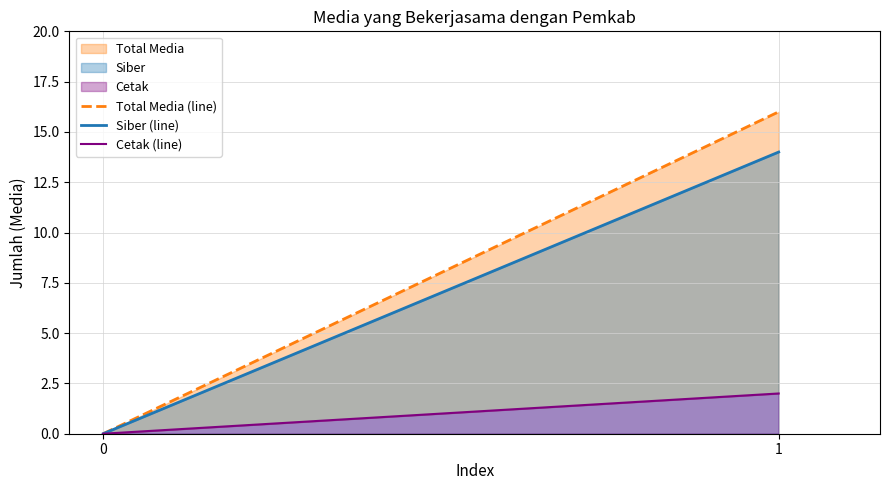

The value of Siber (line) at 0 is 0. True or false?

True